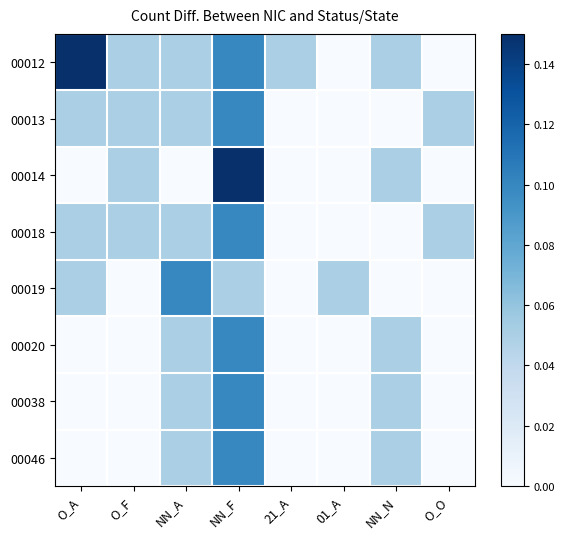

Reading right to left, extract all data points from this chart.

00012: O_O=0.0	NN_N=0.0	01_A=0.0	21_A=0.0	NN_F=0.1	NN_A=0.0	O_F=0.0	O_A=0.1
00013: O_O=0.0	NN_N=0.0	01_A=0.0	21_A=0.0	NN_F=0.1	NN_A=0.0	O_F=0.0	O_A=0.0
00014: O_O=0.0	NN_N=0.0	01_A=0.0	21_A=0.0	NN_F=0.1	NN_A=0.0	O_F=0.0	O_A=0.0
00018: O_O=0.0	NN_N=0.0	01_A=0.0	21_A=0.0	NN_F=0.1	NN_A=0.0	O_F=0.0	O_A=0.0
00019: O_O=0.0	NN_N=0.0	01_A=0.0	21_A=0.0	NN_F=0.0	NN_A=0.1	O_F=0.0	O_A=0.0
00020: O_O=0.0	NN_N=0.0	01_A=0.0	21_A=0.0	NN_F=0.1	NN_A=0.0	O_F=0.0	O_A=0.0
00038: O_O=0.0	NN_N=0.0	01_A=0.0	21_A=0.0	NN_F=0.1	NN_A=0.0	O_F=0.0	O_A=0.0
00046: O_O=0.0	NN_N=0.0	01_A=0.0	21_A=0.0	NN_F=0.1	NN_A=0.0	O_F=0.0	O_A=0.0